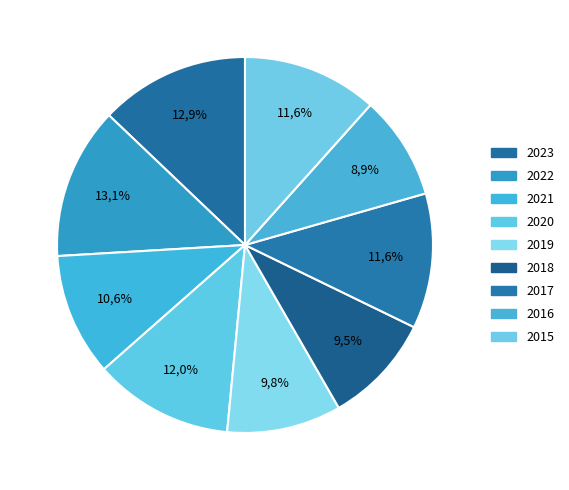

Count the number of slices in the pie.

9